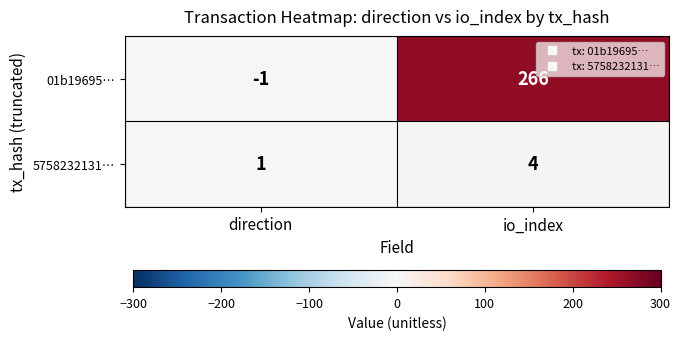

What is the greatest value displayed?

266